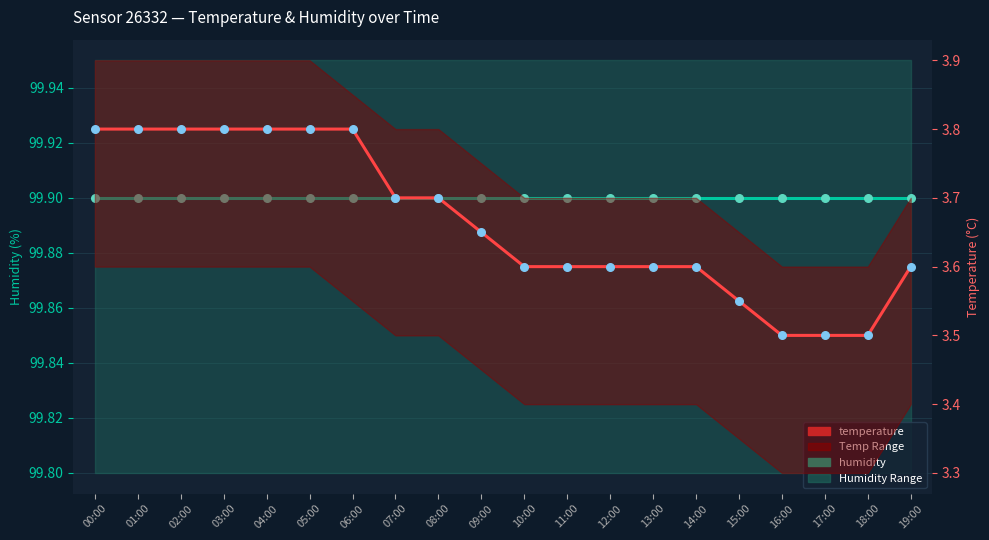

Which series contains the highest Y value?

humidity